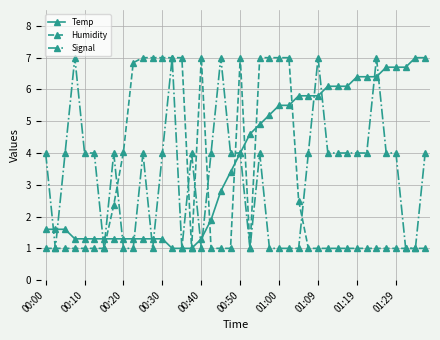

What is the sum of all Humidity values?

117.8